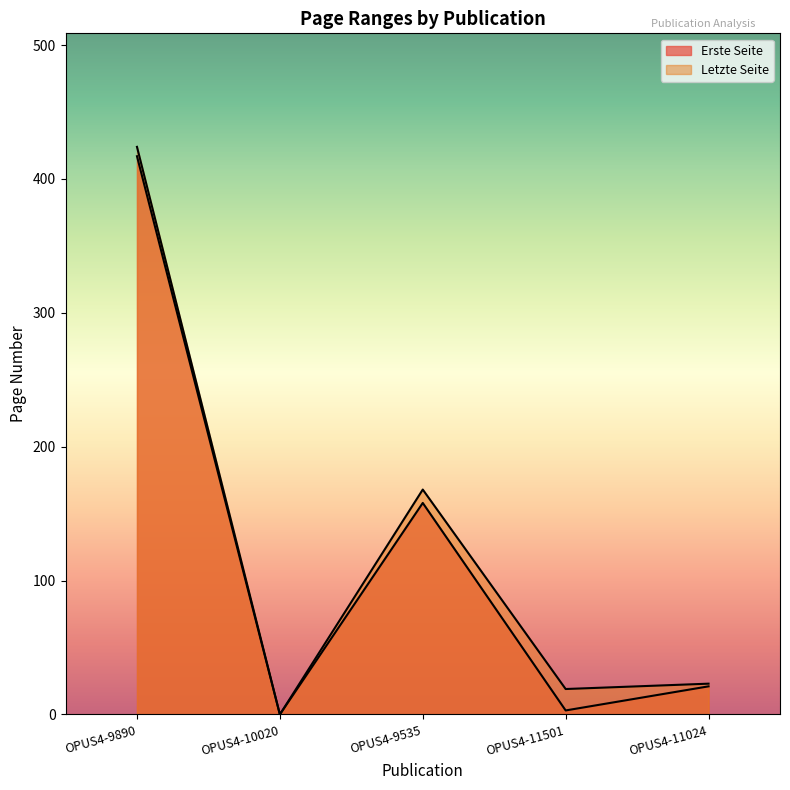

What is the greatest value displayed?

424